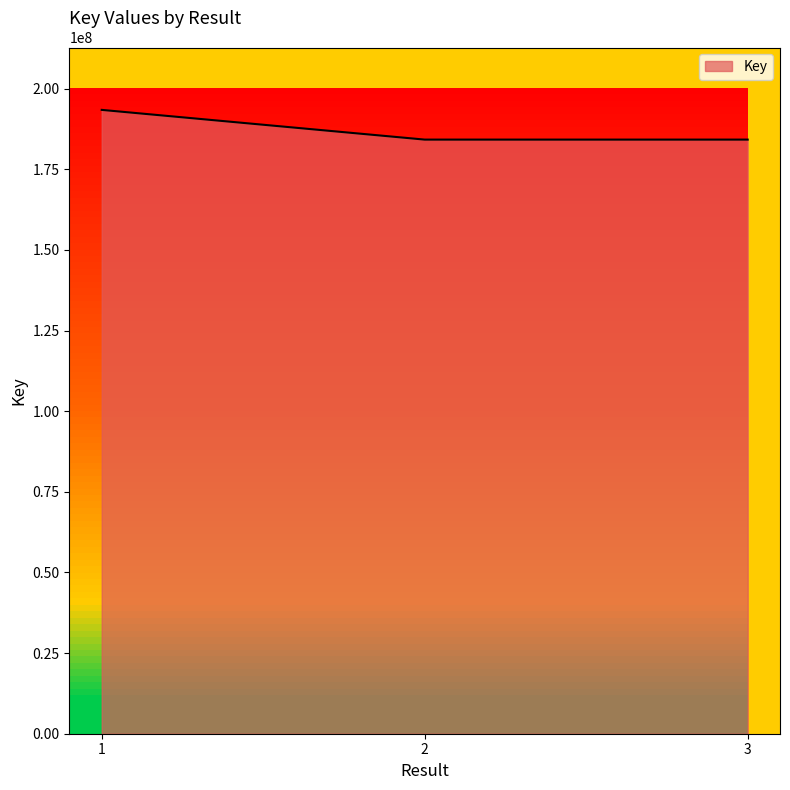

What is the minimum value shown in the chart?

184204637